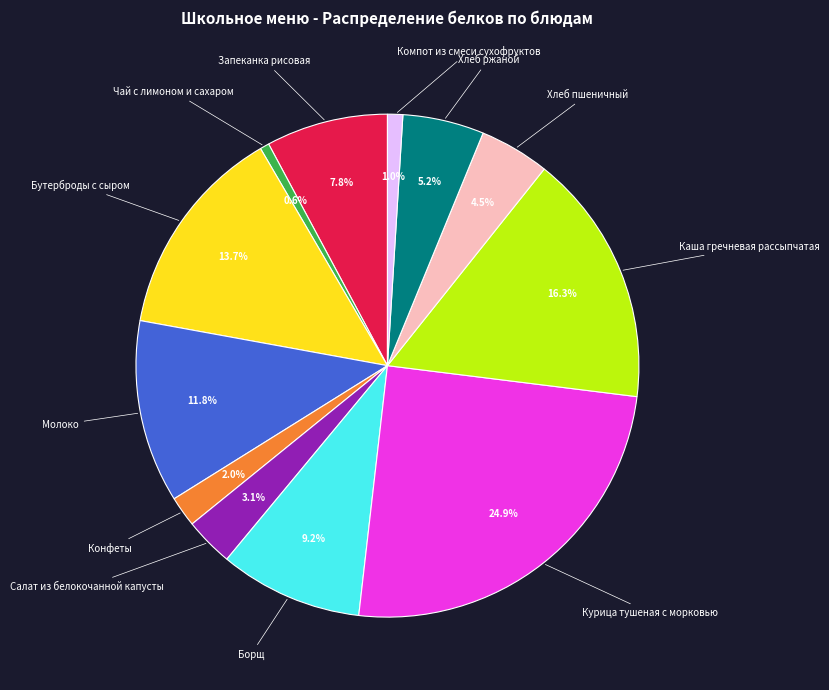

Is there any slice that represents more than half of the pie?

No